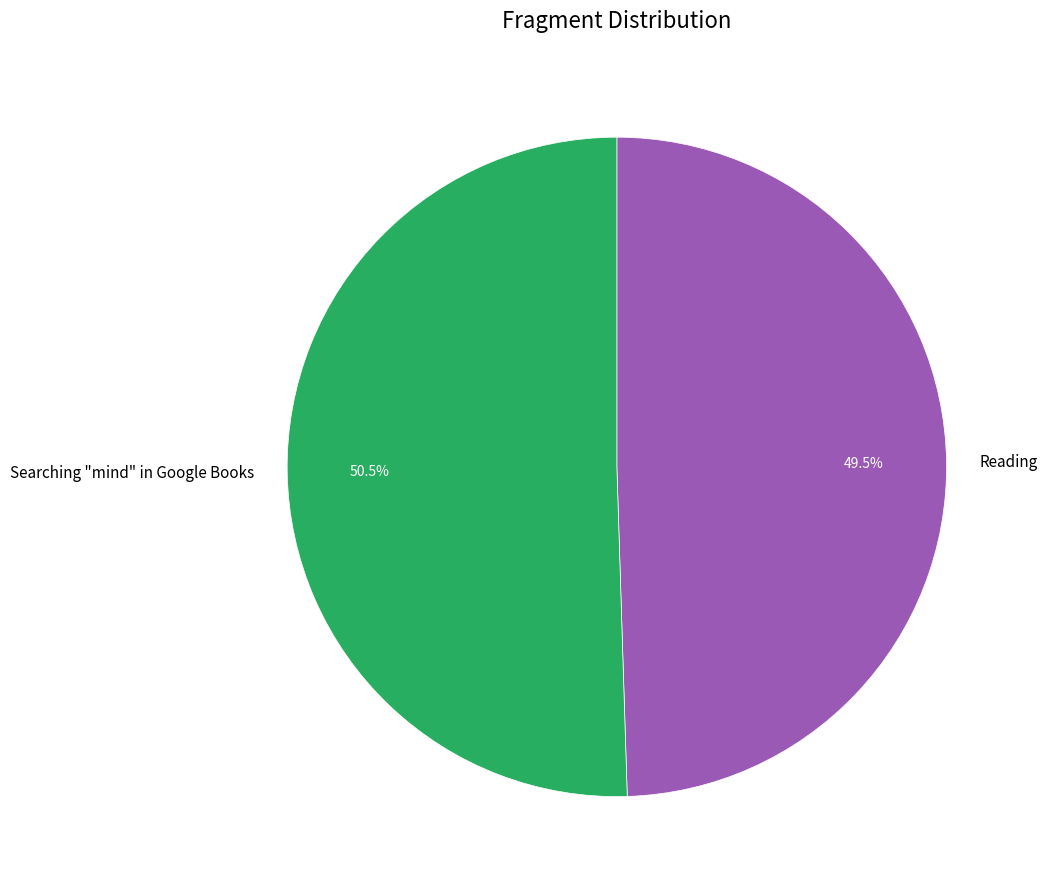

To the nearest percent, what is the average slice percentage?

50%